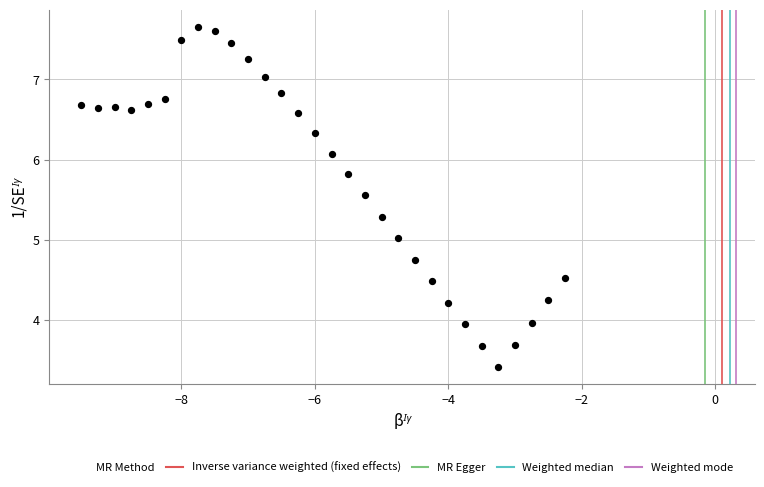

What is the range of Y values (max minus min)?

4.3